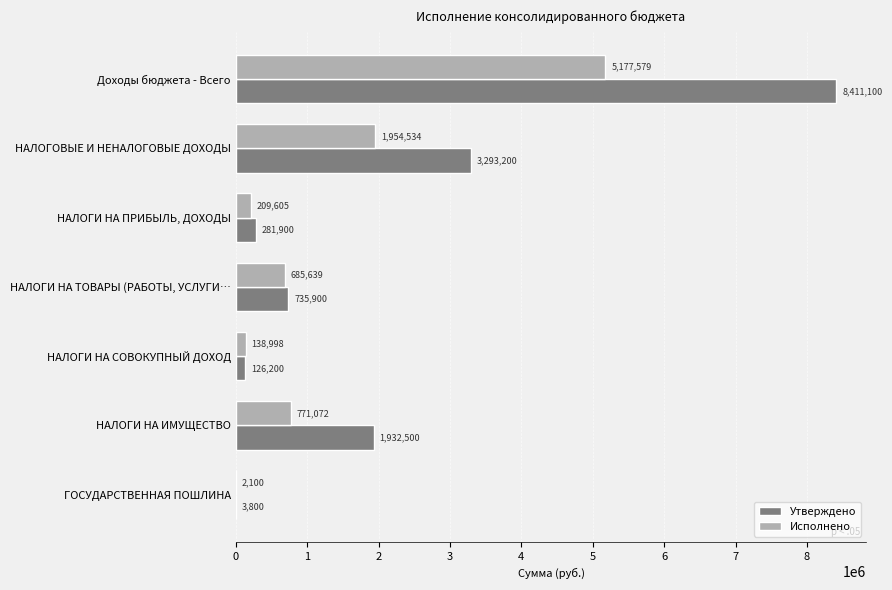

Where is Утверждено nearest to the value 4207450?

НАЛОГОВЫЕ И НЕНАЛОГОВЫЕ ДОХОДЫ